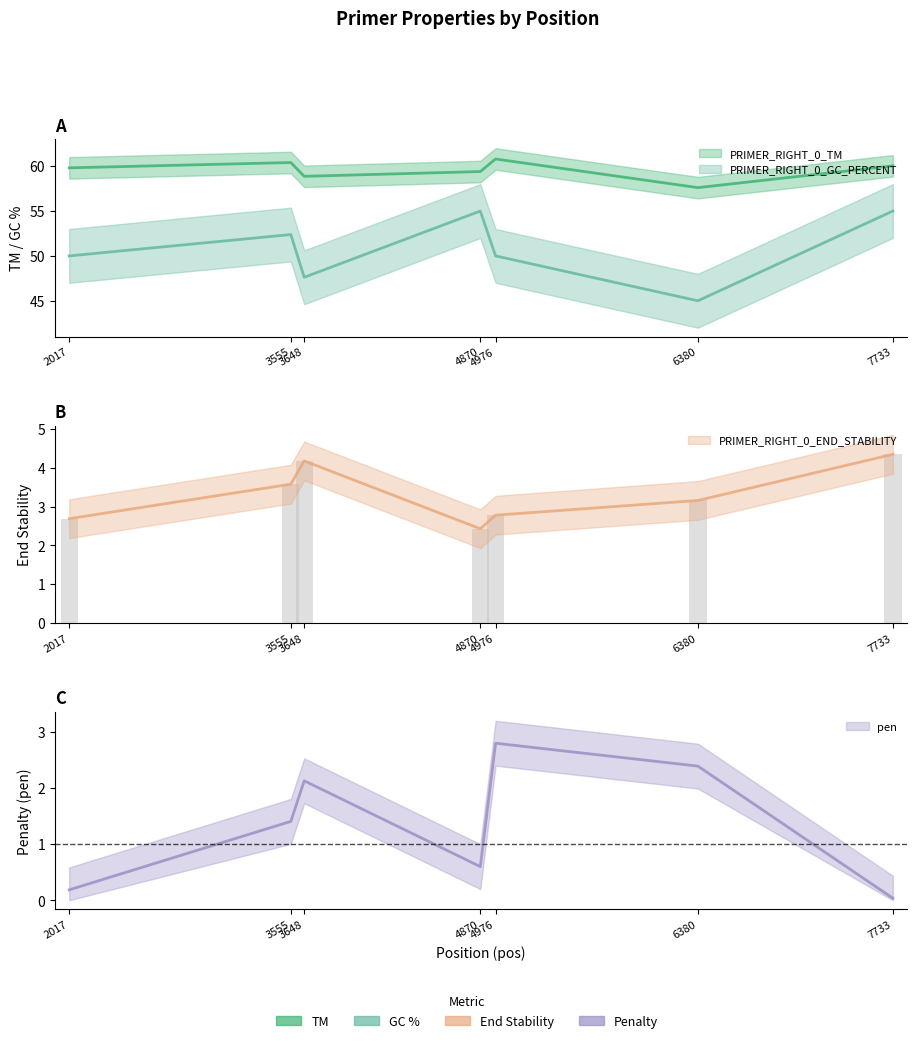

What is the spread (max minus min) of values at 4870?

58.8